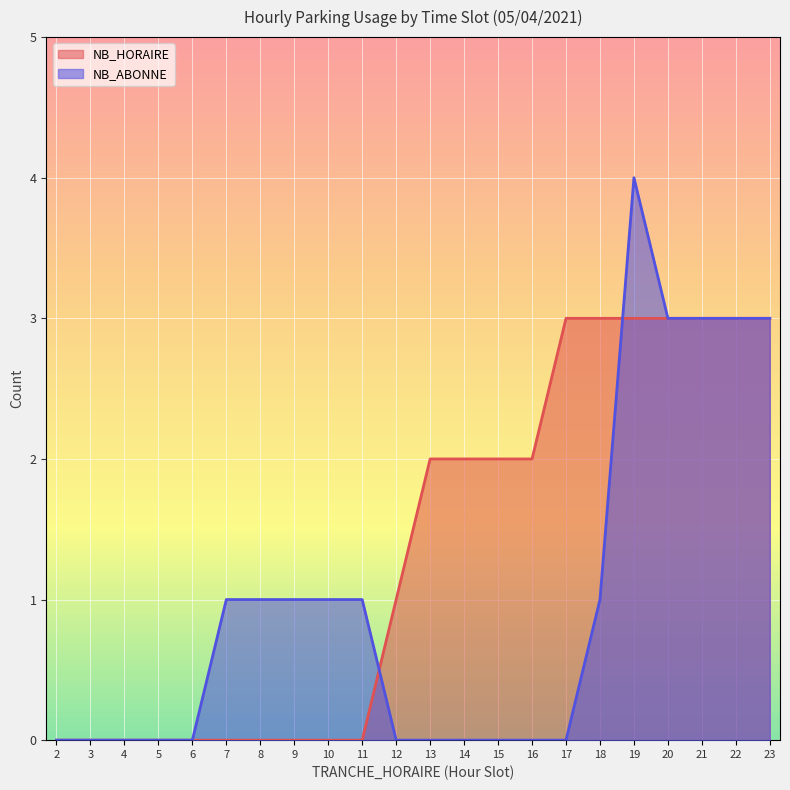

Reading left to right, transcribe all the data shown in this chart.

NB_HORAIRE: 0	0	0	0	0	0	0	0	0	0	1	2	2	2	2	3	3	3	3	3	3	3
NB_ABONNE: 0	0	0	0	0	1	1	1	1	1	0	0	0	0	0	0	1	4	3	3	3	3